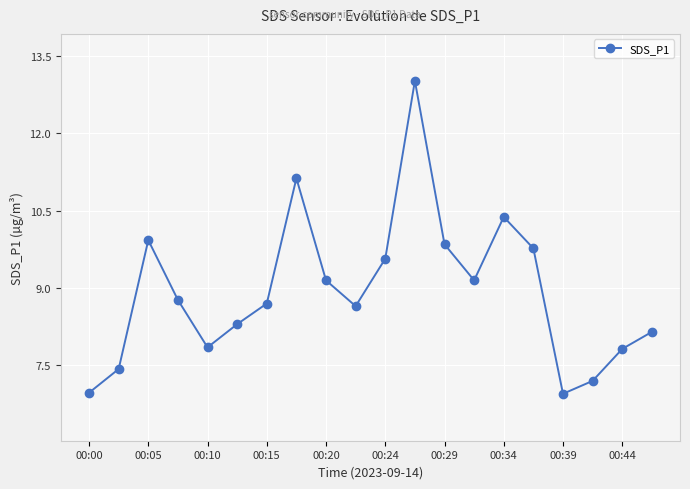

How many points are higher than both their immediate neighbors (excluding endpoints)?

4